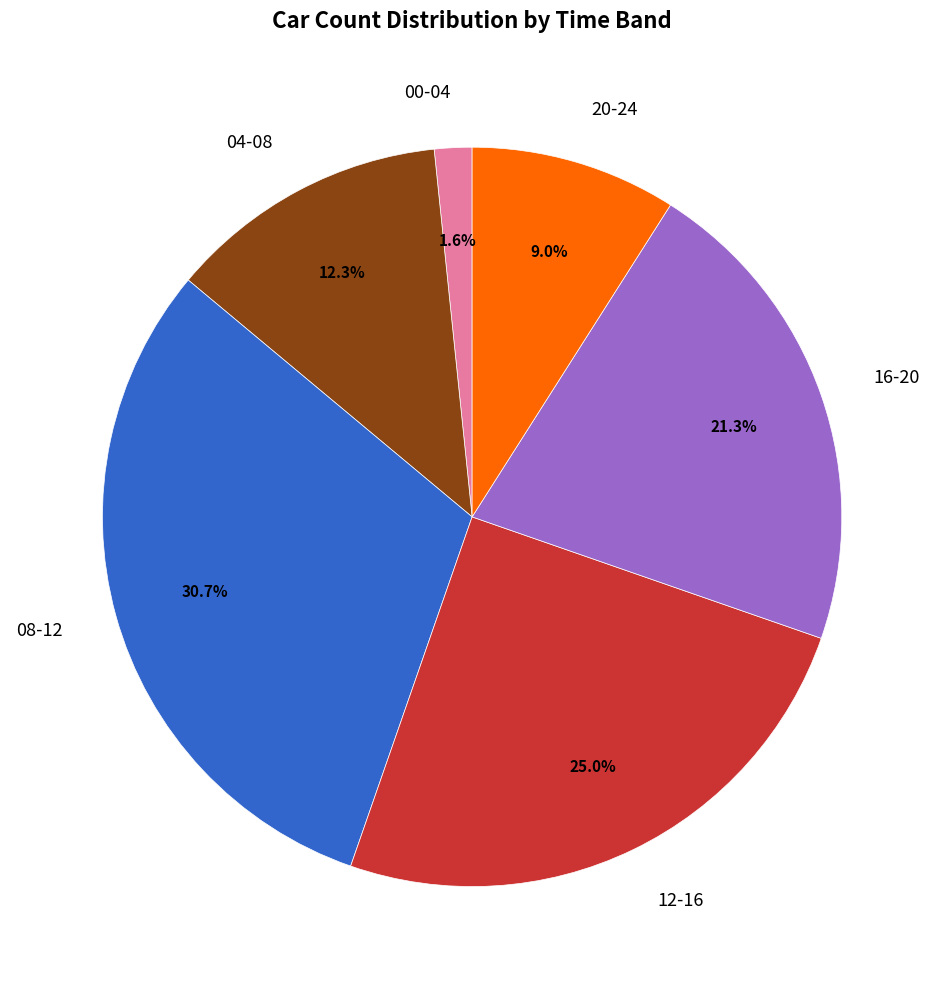

What is the ratio of the value at 16-20 to the value at 12-16?

0.9